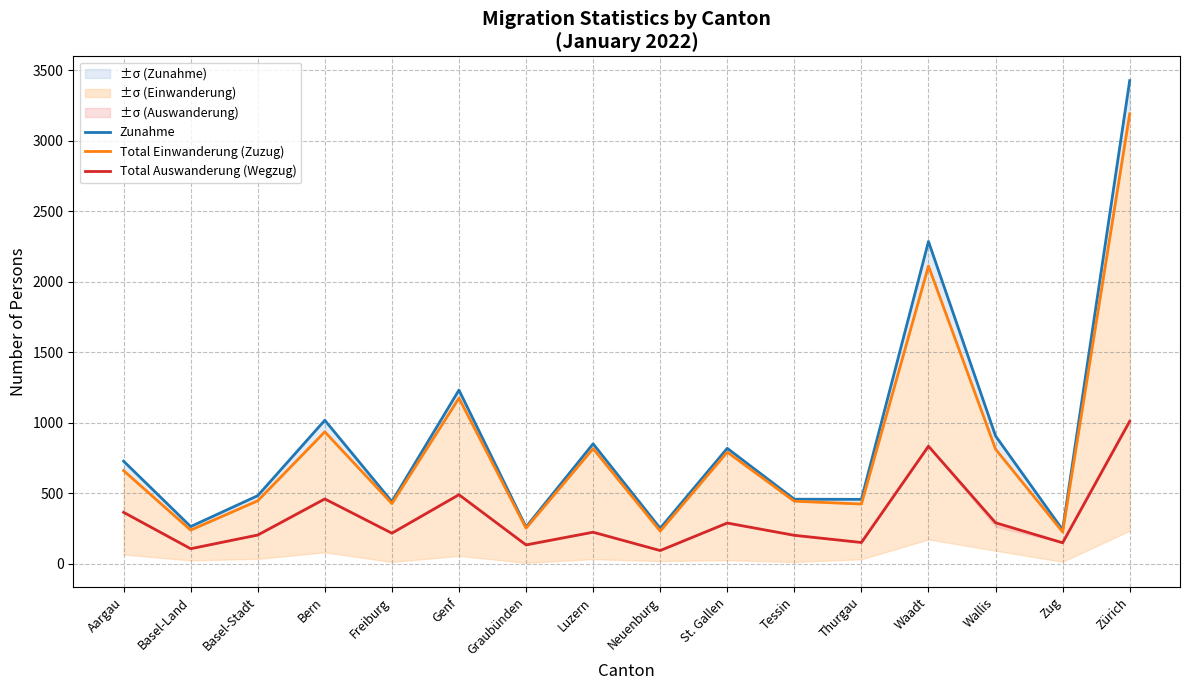

True or false: Total Auswanderung (Wegzug) and Total Einwanderung (Zuzug) cross at least once.

False